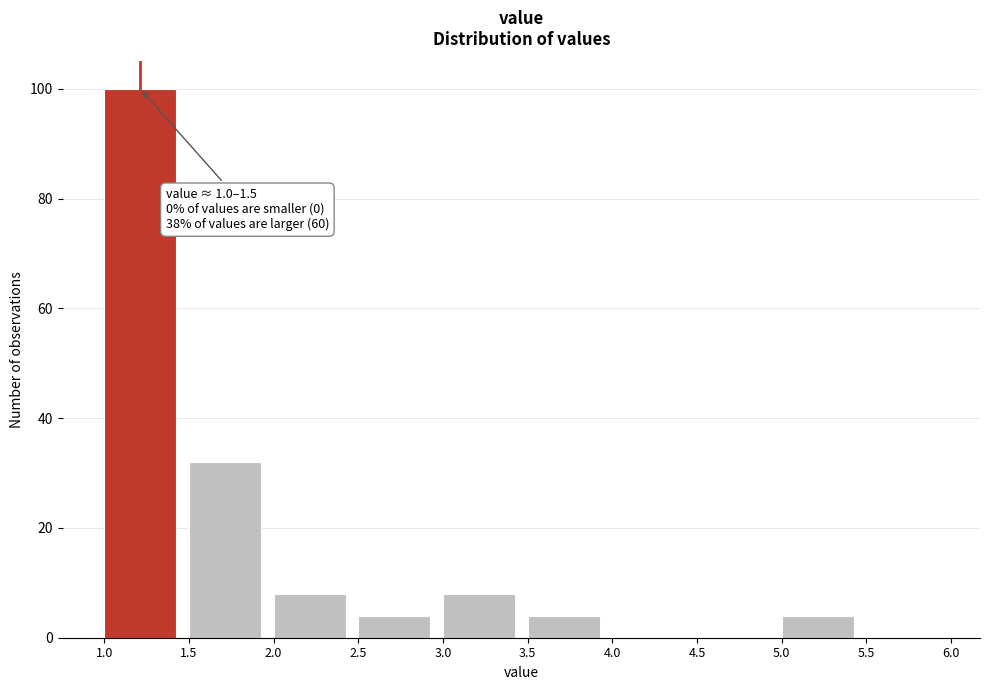

Over which range of the x-axis is the bar tallest?

1.0 to 1.5